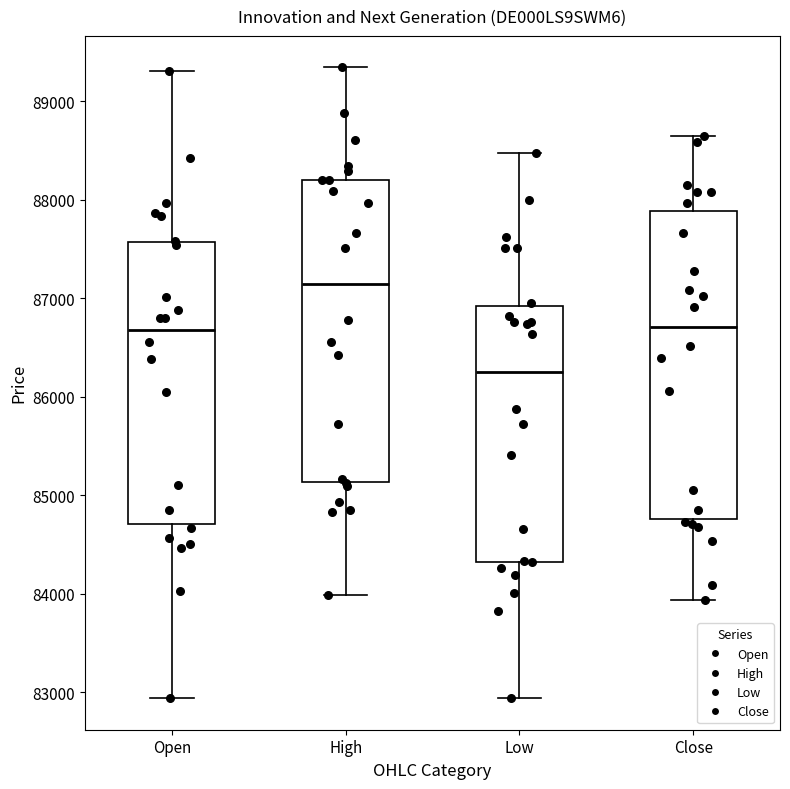

Which box's median line is the lowest?

Low